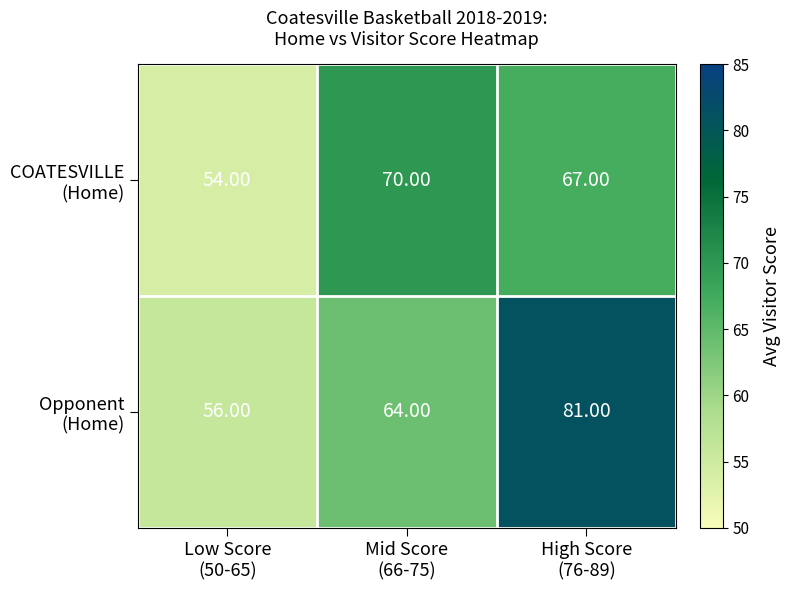

Which series has the largest total across all categories?

Opponent (Home)